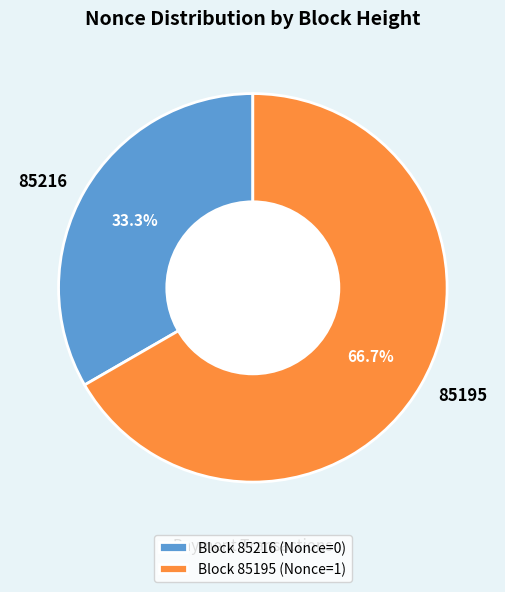

Which category has the biggest portion of the pie?

85195